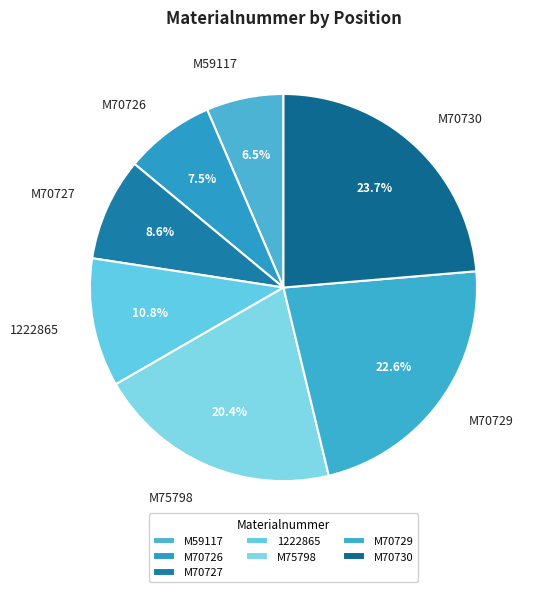

Count the number of slices in the pie.

7